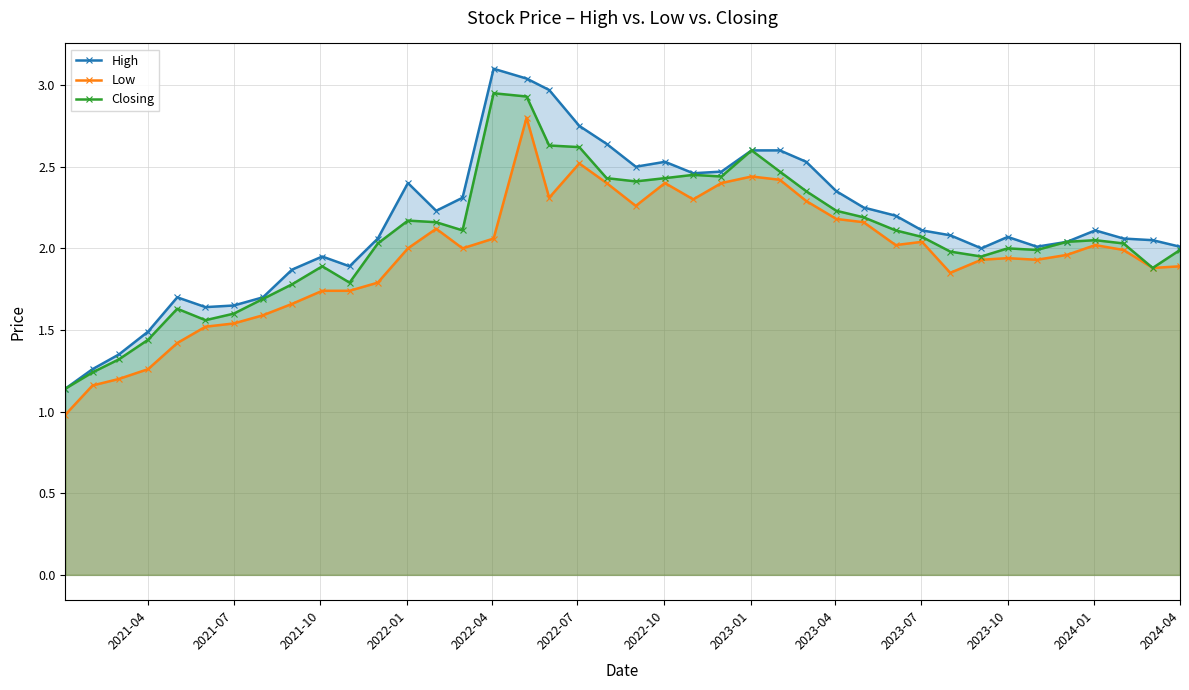

How many series are shown in this chart?

3